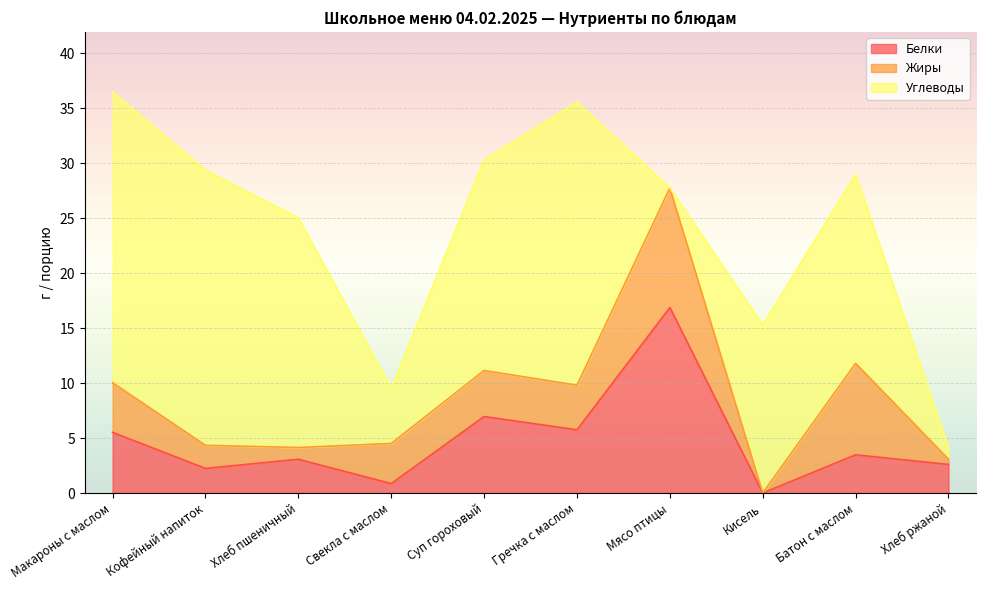

What is the difference between the Белки values at Суп гороховый and Батон с маслом?

3.5